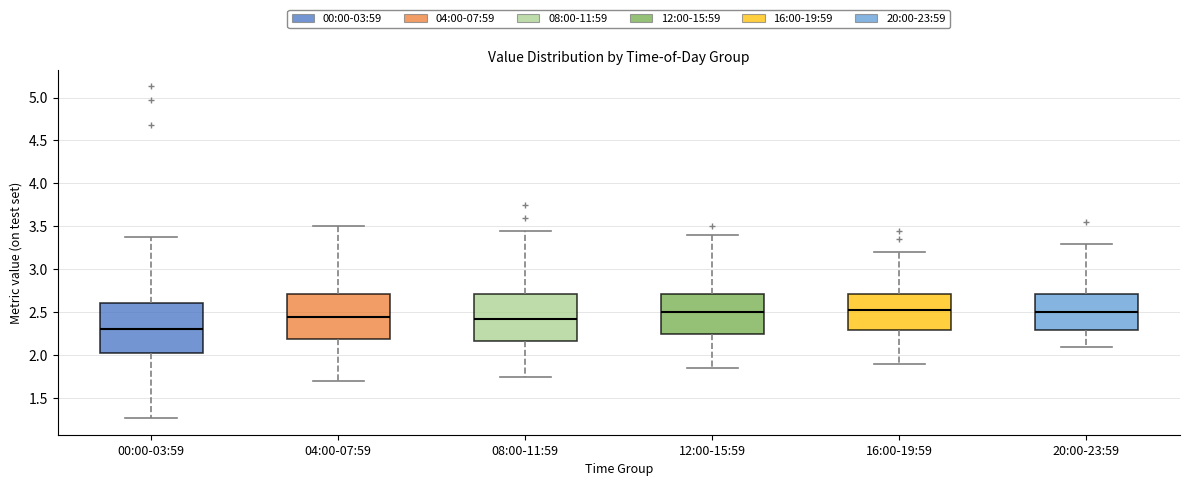

Where does the lower whisker of the box for 12:00-15:59 end on the y-axis? The values are not printed on the chart, so give them approximately, as read against the axis.

1.85